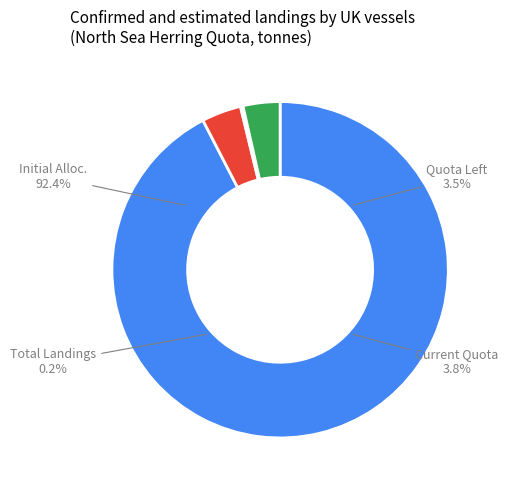

To the nearest percent, what is the average slice percentage?

25%